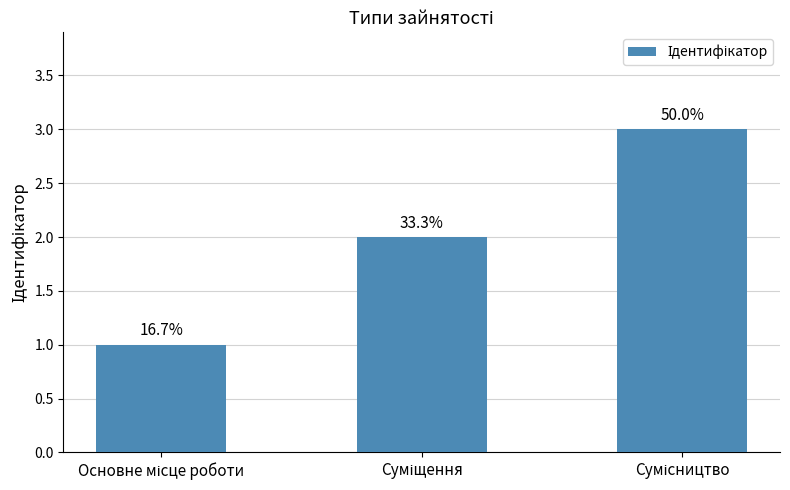

What is the average value?

2